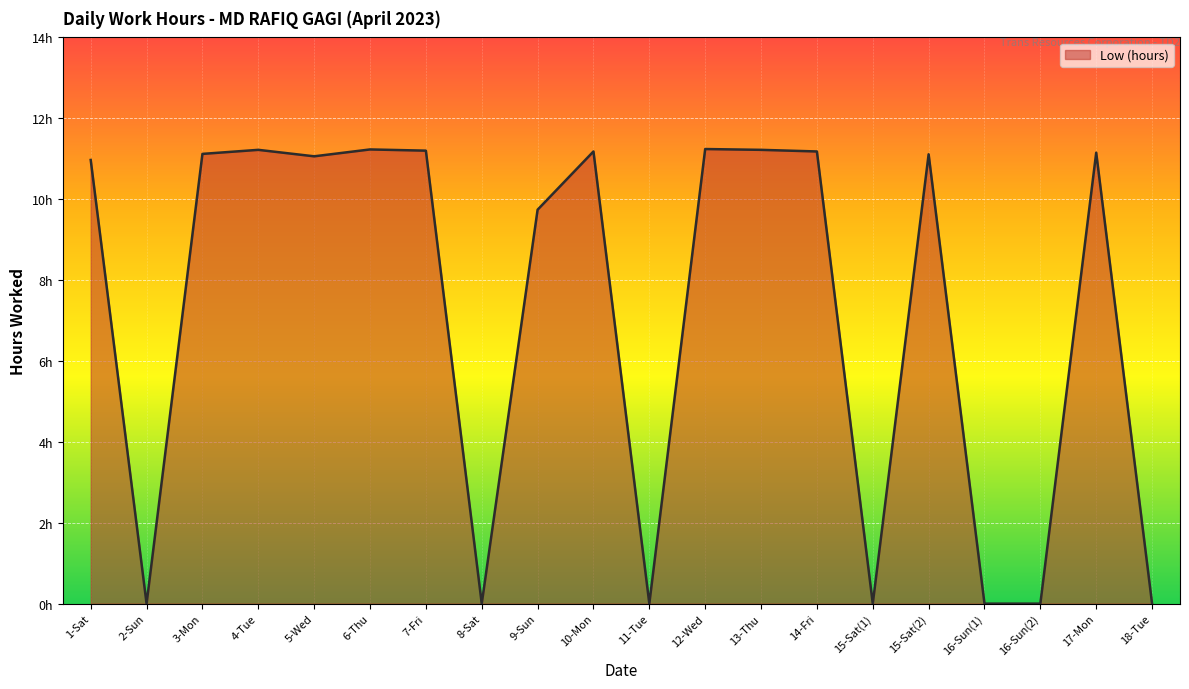

Reading left to right, list all the values displayed in this chart.

11.0	0.0	11.1	11.2	11.1	11.2	11.2	0.0	9.7	11.2	0.0	11.2	11.2	11.2	0.0	11.1	0.0	0.0	11.2	0.0